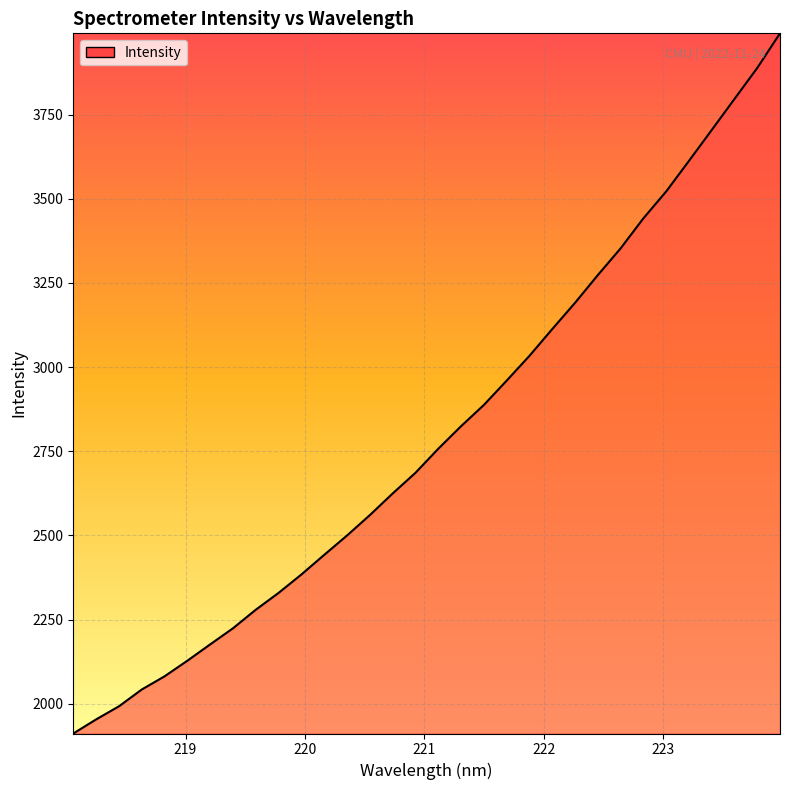

What is the minimum value shown in the chart?

1911.4